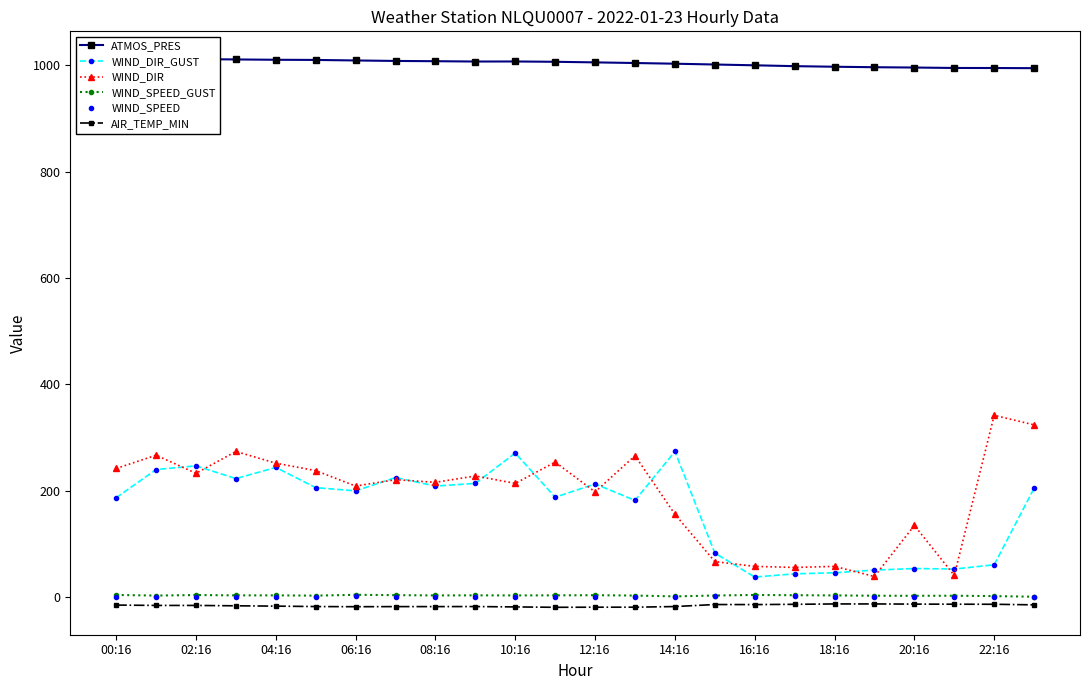

Is it true that WIND_DIR equals 170.5 at 04:16?

False